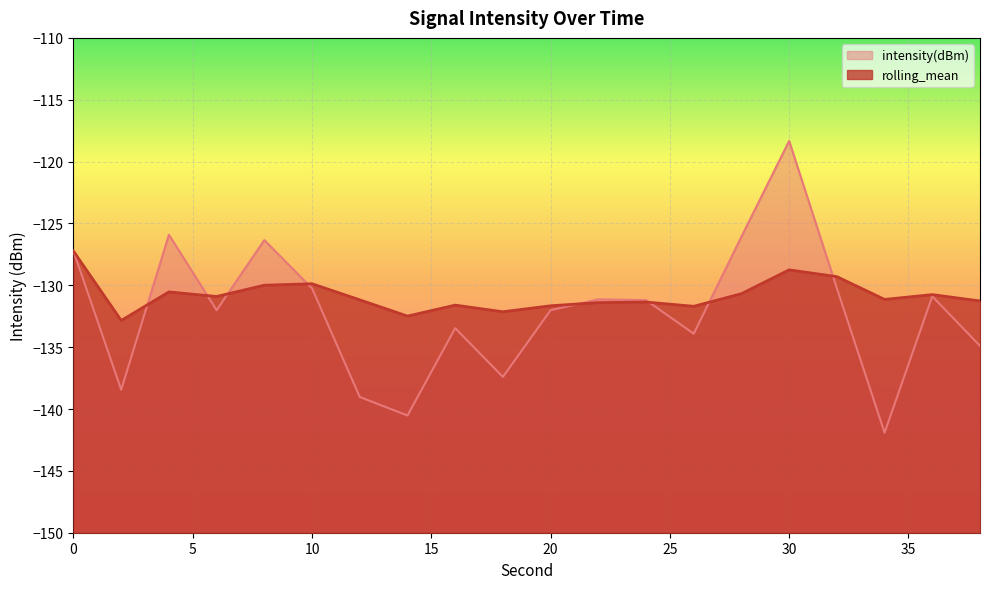

Is the value of rolling_mean at 34 greater than the value of intensity(dBm) at 2?

Yes